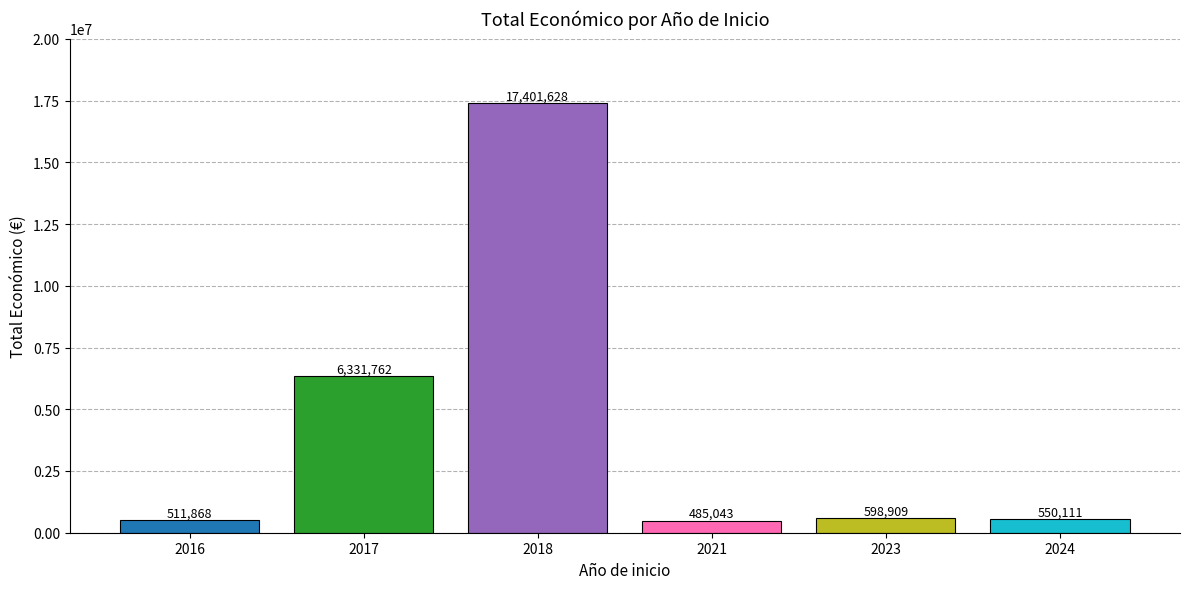

At which label is the value closest to 8943335?

2017